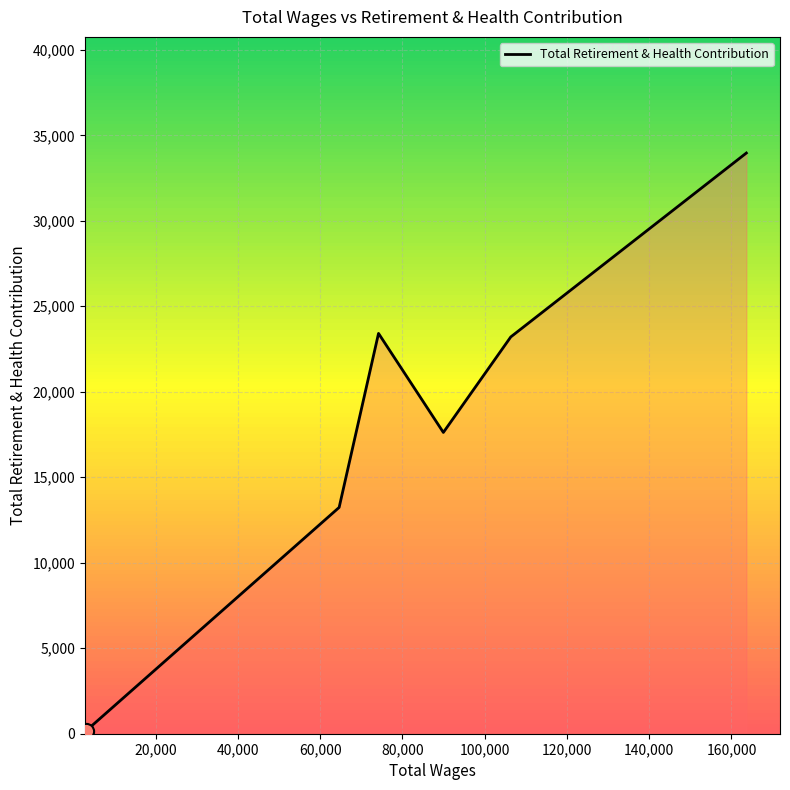

How many interior local peaks (higher than both neighbors) does the data have?

1